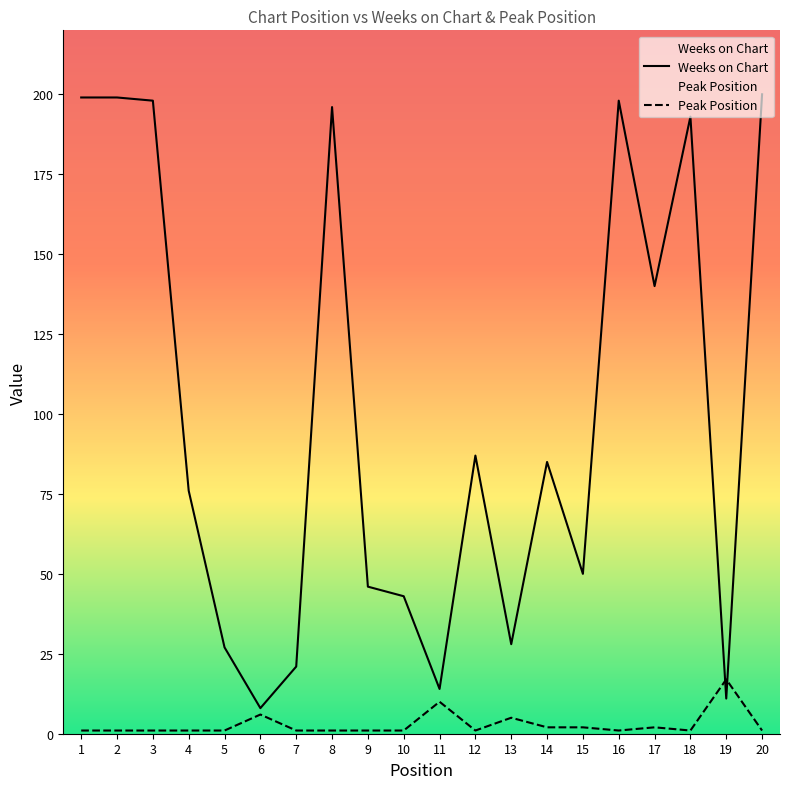

At how many categories does at least one series exceed 165?

7